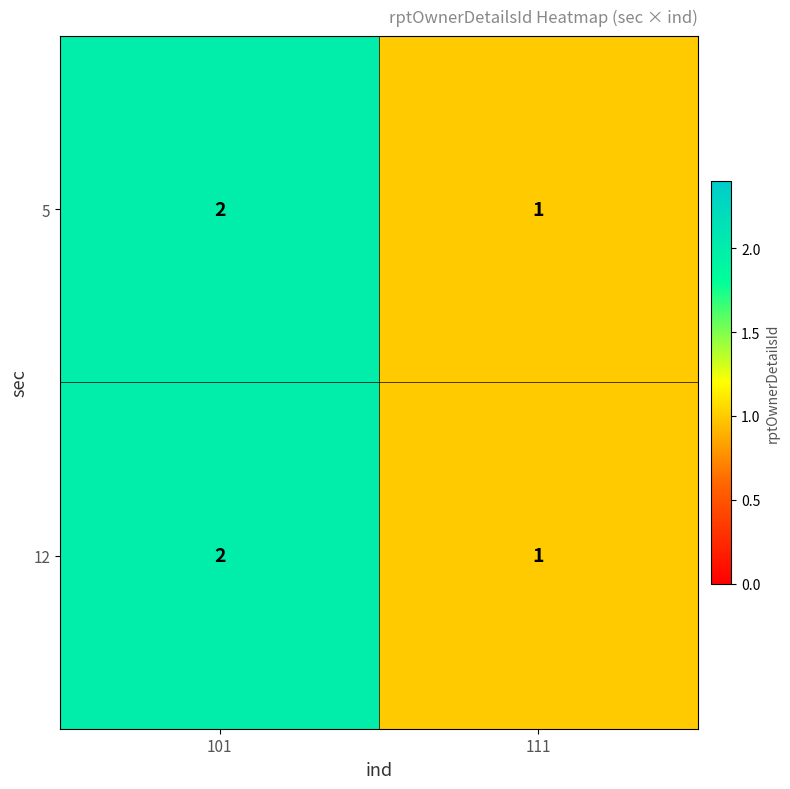

At which label is 12 closest to 1?

111